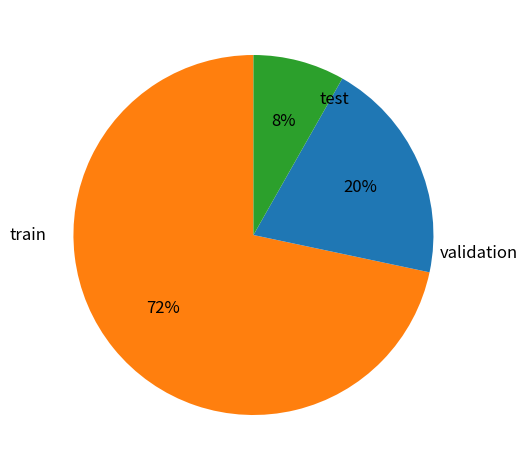

Does any single category account for the majority?

Yes